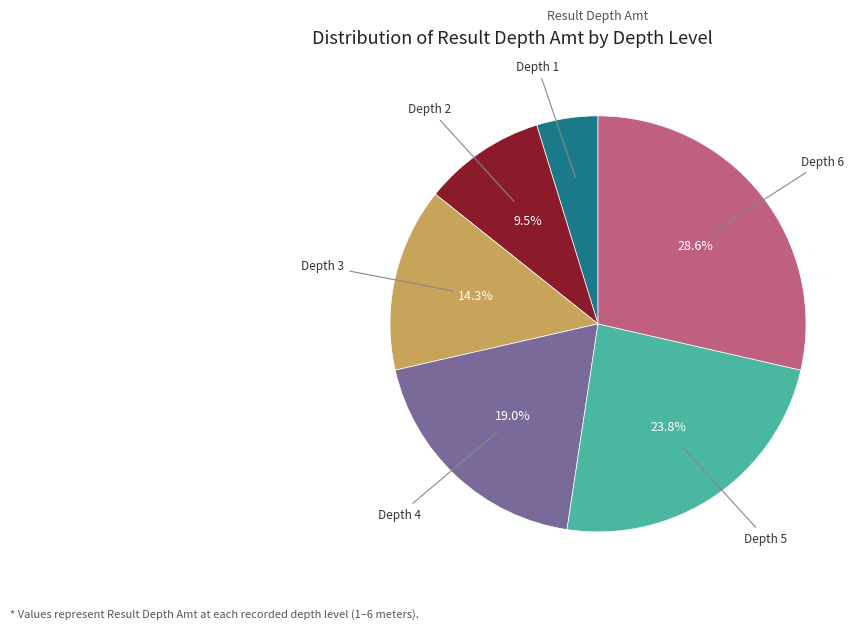

Is there any slice that represents more than half of the pie?

No